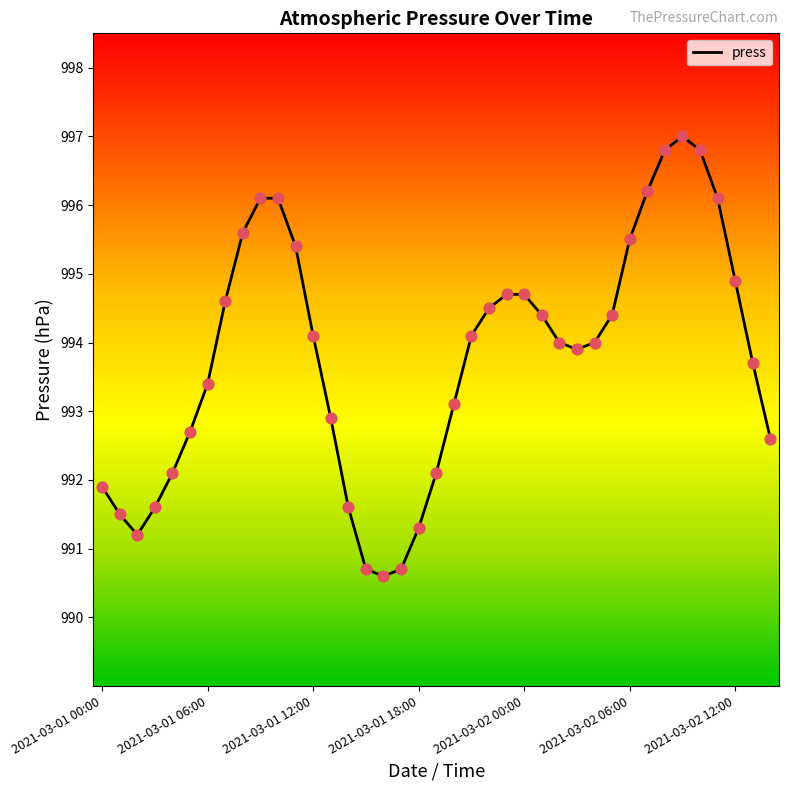

What is the difference between the maximum and minimum values?

6.4